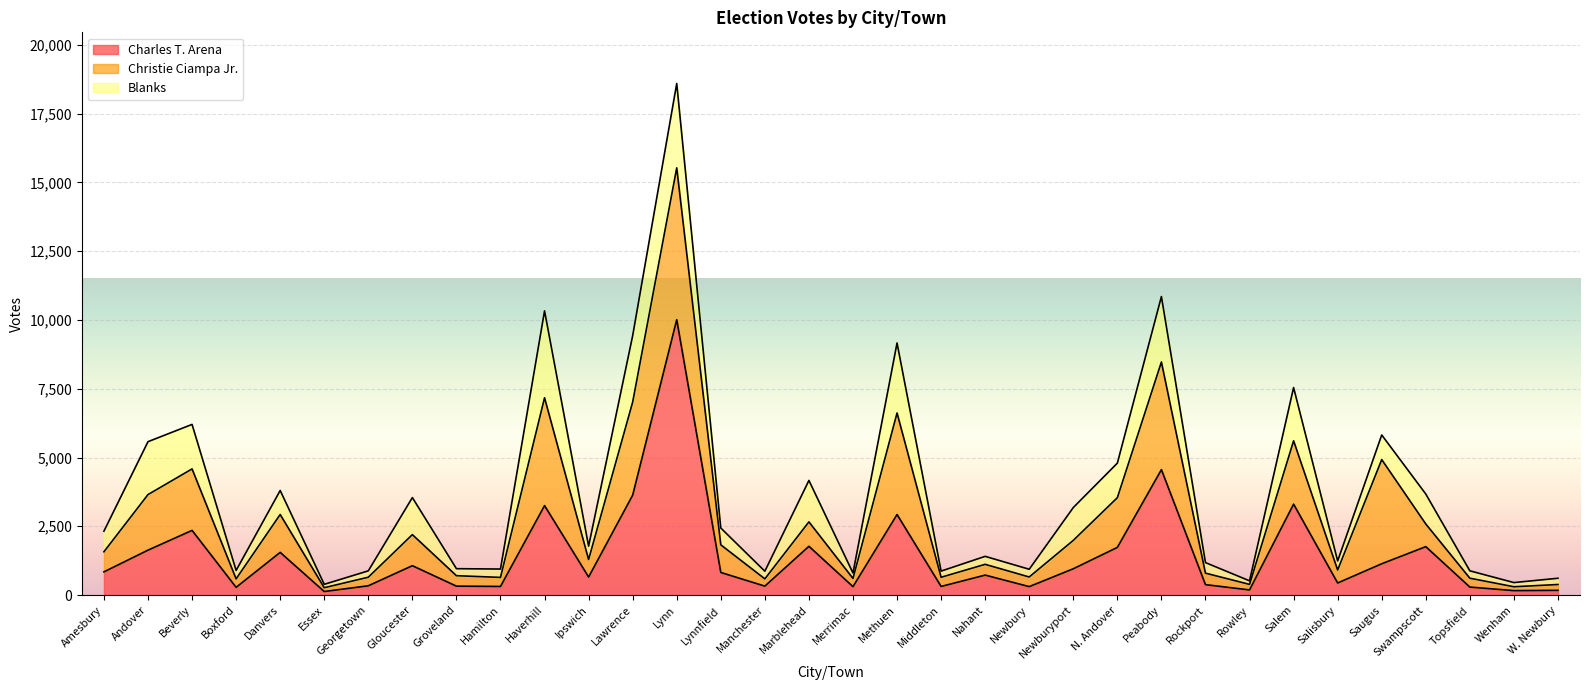

How many data points in Christie Ciampa Jr. are less than 731?

17